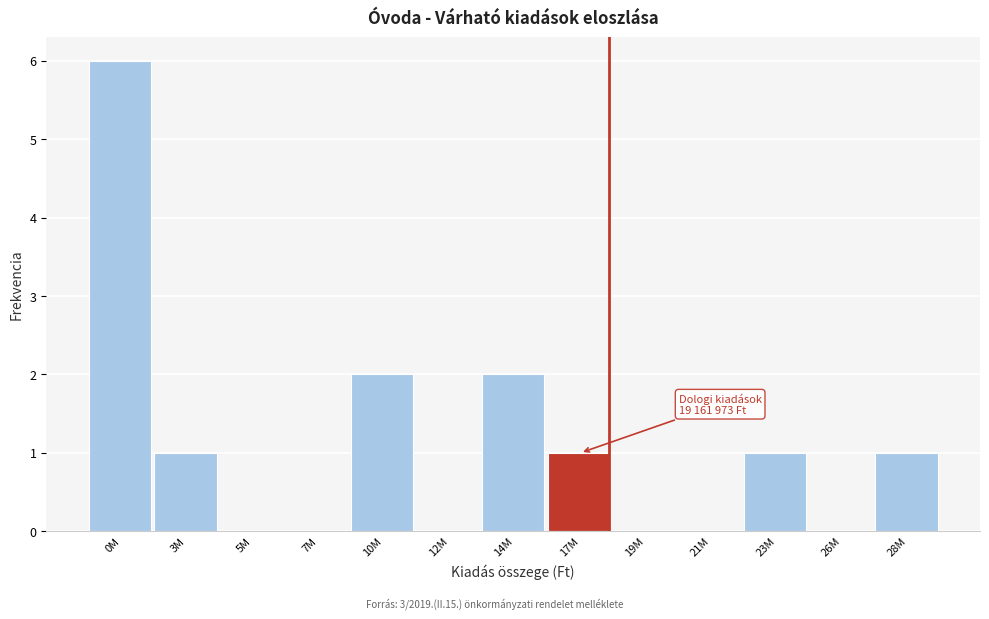

Reading left to right, extract all data points from this chart.

0M=6	3M=1	5M=0	7M=0	10M=2	12M=0	14M=2	17M=1	19M=0	21M=0	23M=1	26M=0	28M=1